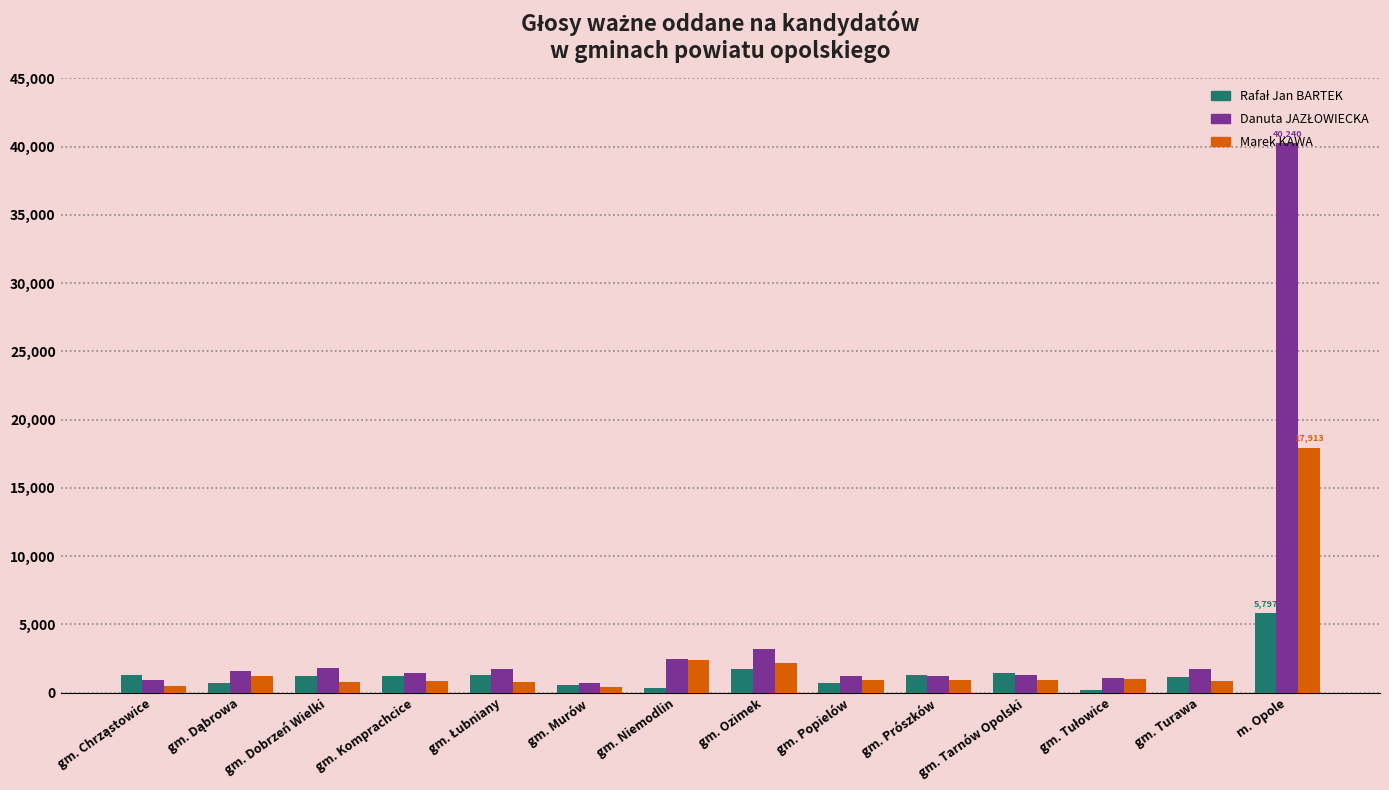

Which label corresponds to the largest value in the chart?

m. Opole